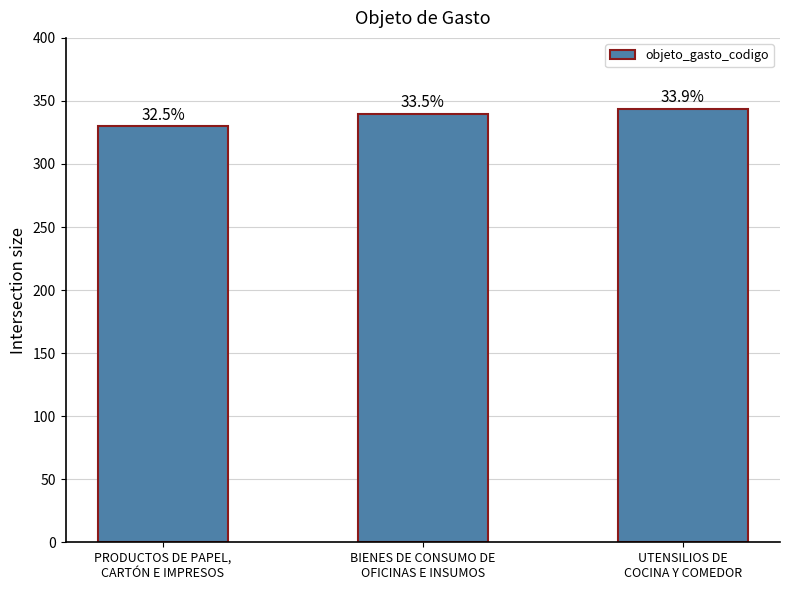

Are the bars horizontal?

No